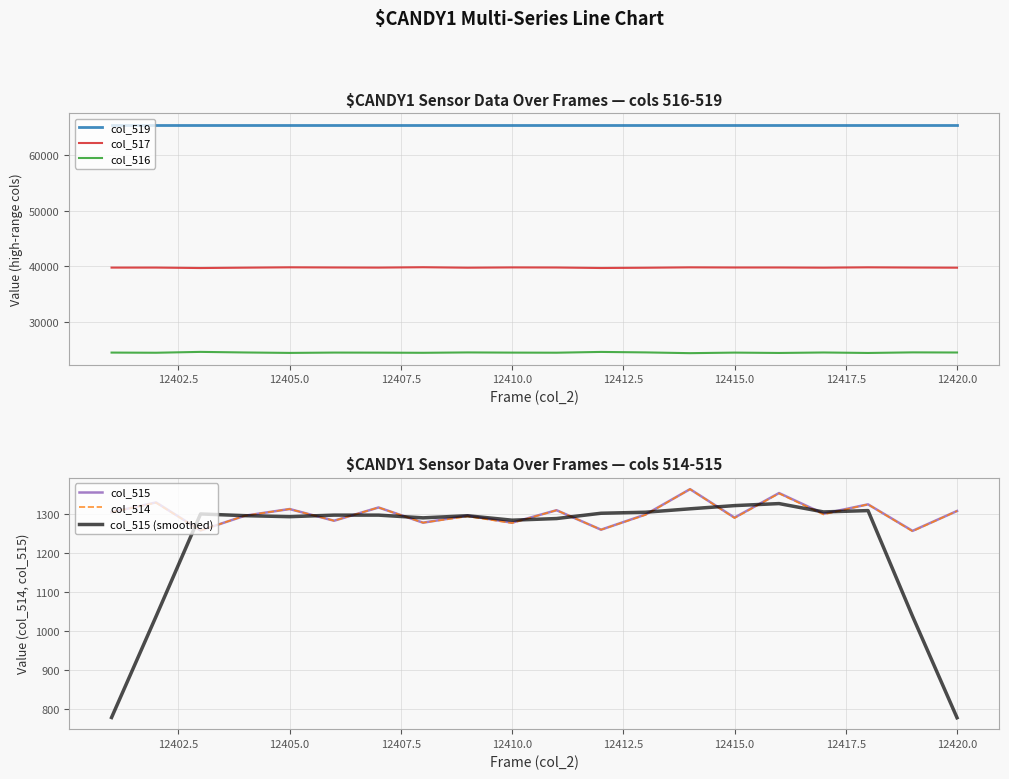

True or false: col_516 and col_519 cross at least once.

False